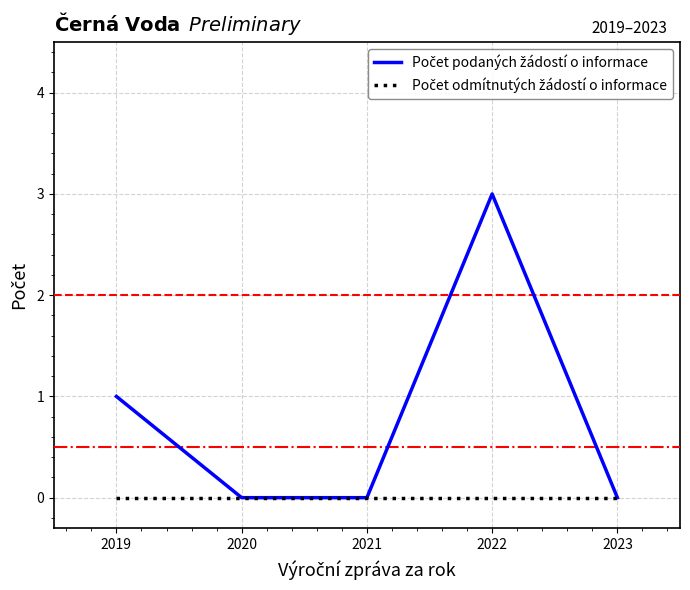

What is the maximum value shown in the chart?

3